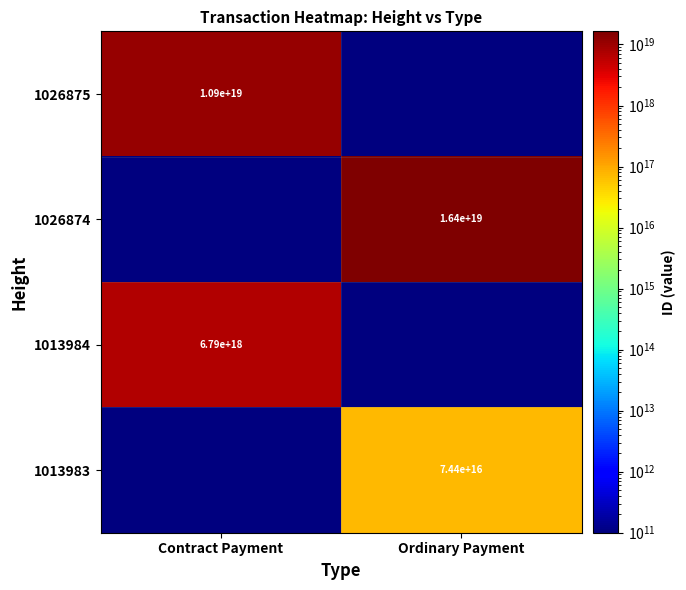

The value of 1026875 at Contract Payment is 4906294386178061312. True or false?

False